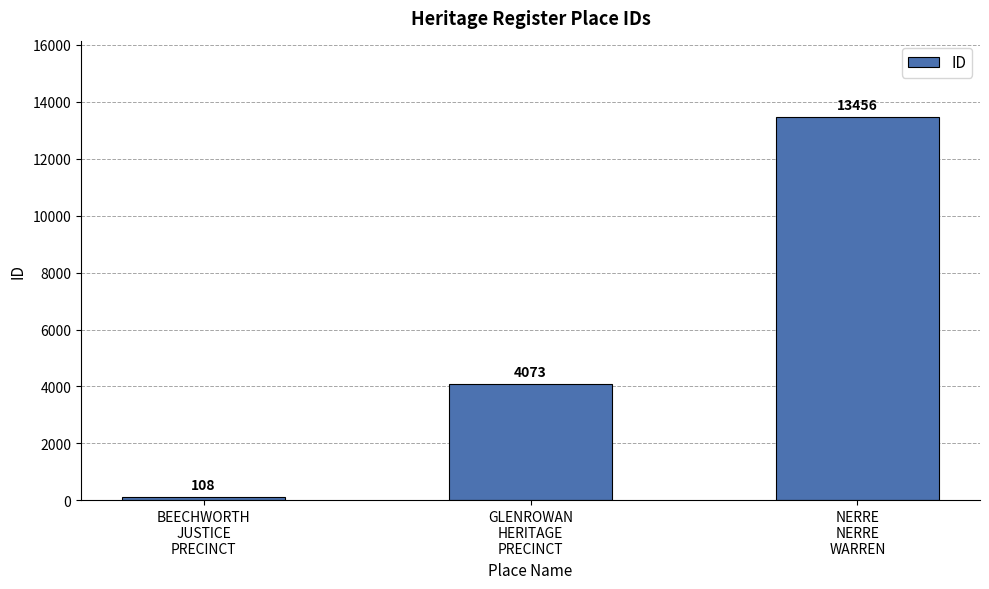

What is the label of the 1st bar from the right?

NERRE
NERRE
WARREN